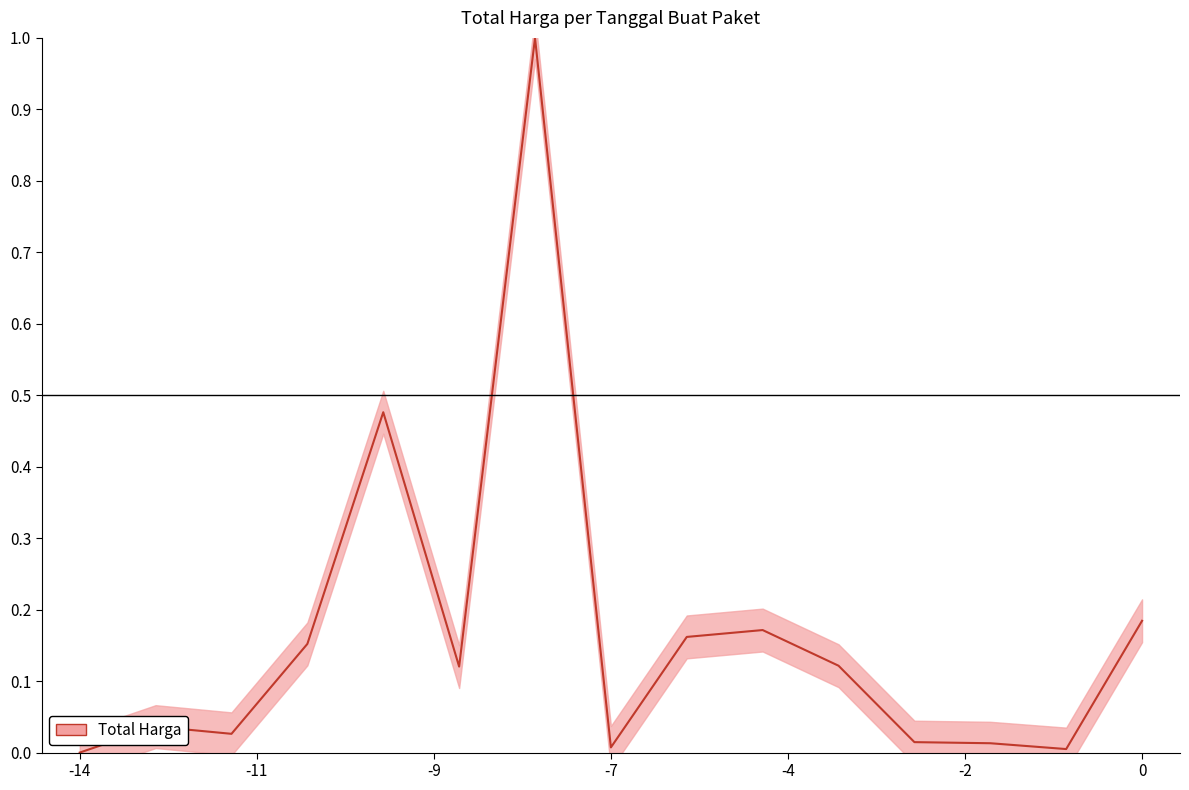

How many points are lower than both their immediate neighbors (excluding endpoints)?

4